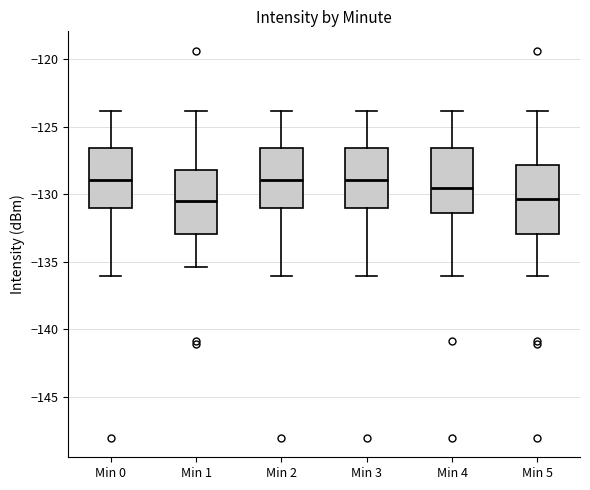

Reading left to right, transcribe this box plot: for each box, give where its median line is, the range the box spans, and where its two whiskers end, as read against the y-axis. The values are not printed on the chart, so give them approximately, as read against the axis.

Min 0: median -129.0, box -131.0 to -126.5, whiskers -136.0 to -124.0
Min 1: median -130.5, box -133.0 to -128.0, whiskers -135.5 to -124.0
Min 2: median -129.0, box -131.0 to -126.5, whiskers -136.0 to -124.0
Min 3: median -129.0, box -131.0 to -126.5, whiskers -136.0 to -124.0
Min 4: median -129.5, box -131.5 to -126.5, whiskers -136.0 to -124.0
Min 5: median -130.5, box -133.0 to -128.0, whiskers -136.0 to -124.0